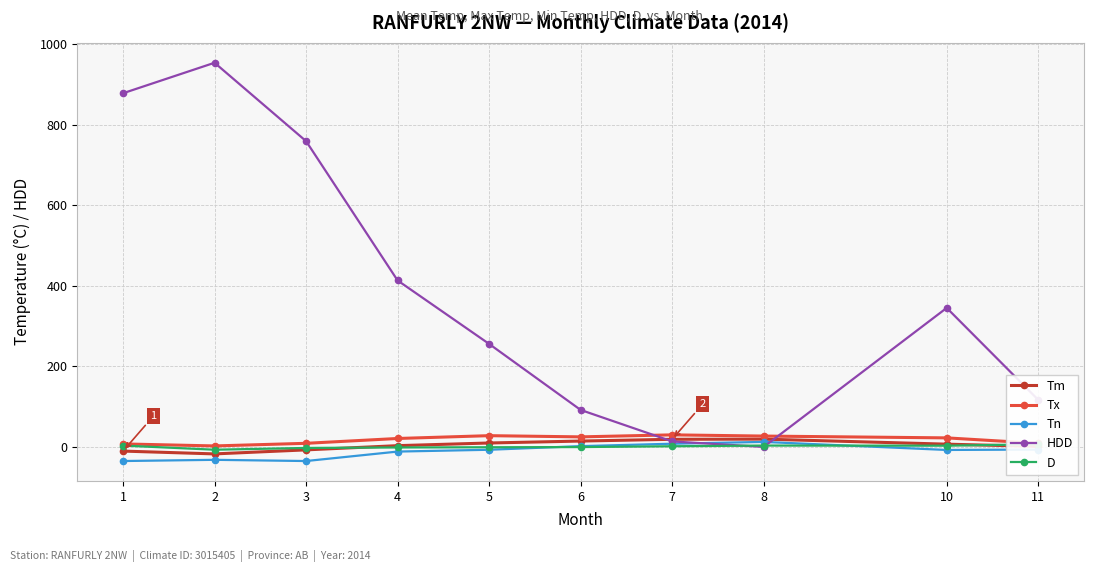

Rank the categories by Tx value from lowest to highest.

2, 1, 3, 11, 4, 10, 6, 8, 5, 7